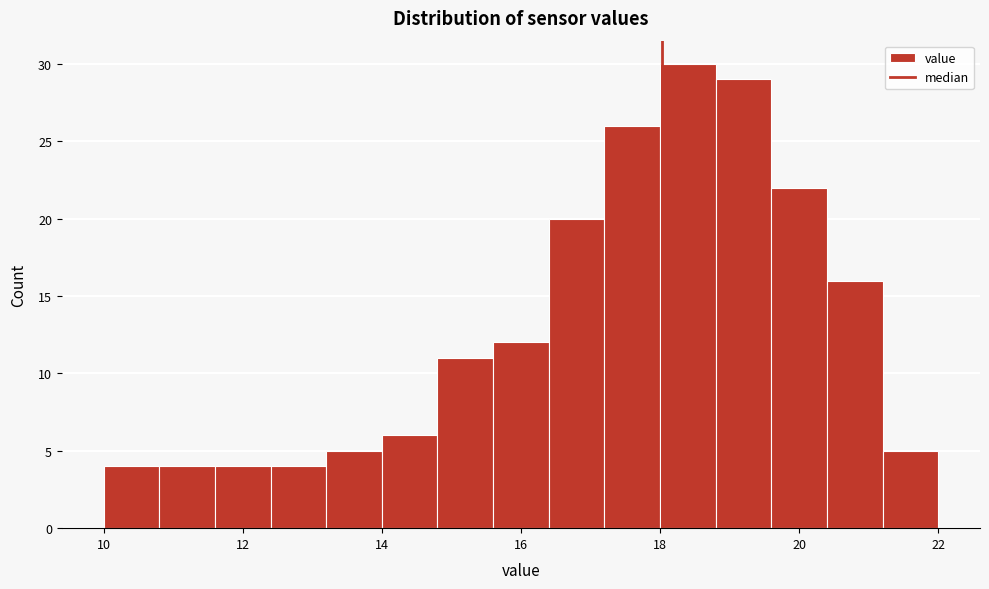

What is the height of the bar covering 18.8 to 19.6 on the x-axis? The values are not printed on the chart, so give them approximately, as read against the axis.

29